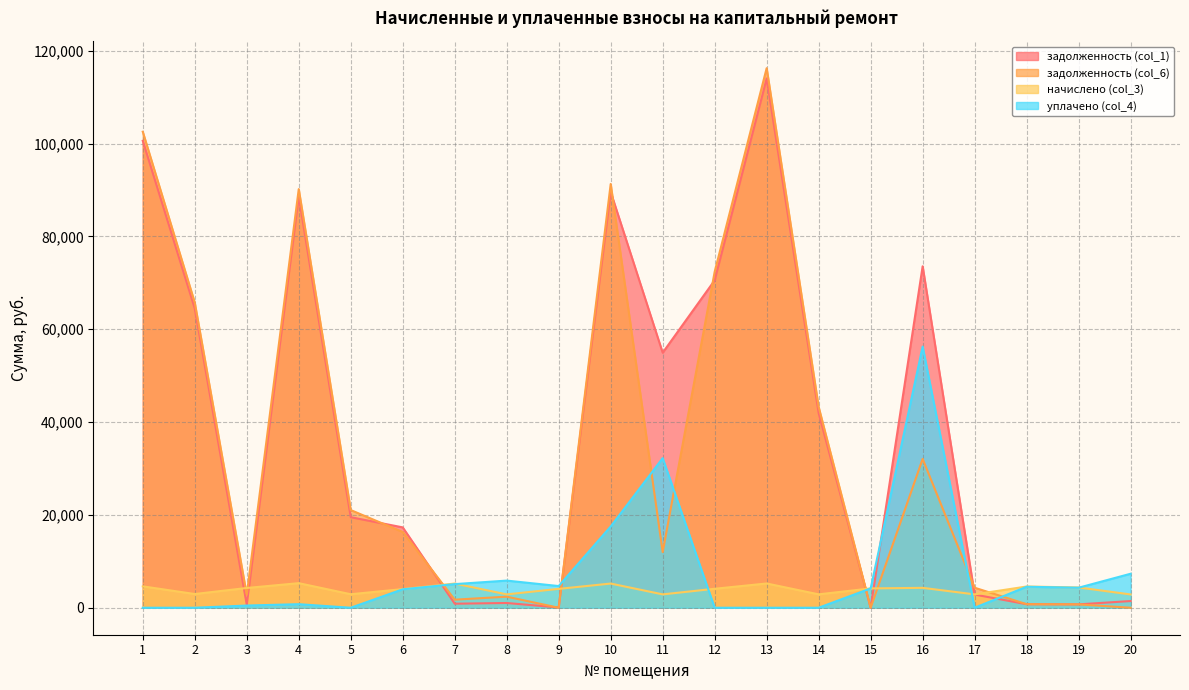

How many values in the начислено (col_3) series are below 4164?

10